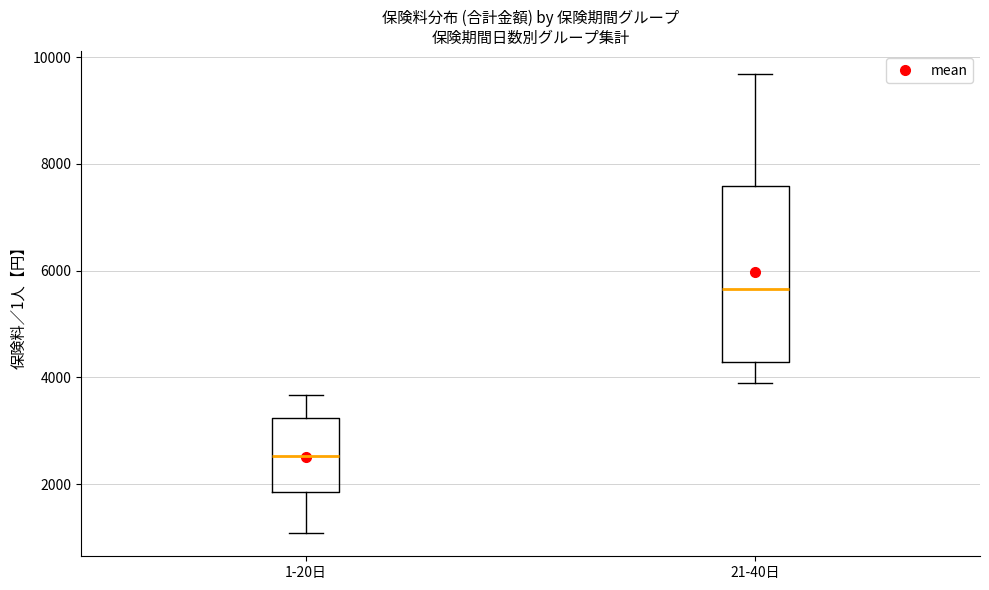

Reading left to right, transcribe this box plot: for each box, give where its median line is, the range the box spans, and where its two whiskers end, as read against the y-axis. The values are not printed on the chart, so give them approximately, as read against the axis.

1-20日: median 2600, box 1800 to 3200, whiskers 1000 to 3600
21-40日: median 5600, box 4200 to 7600, whiskers 3800 to 9600